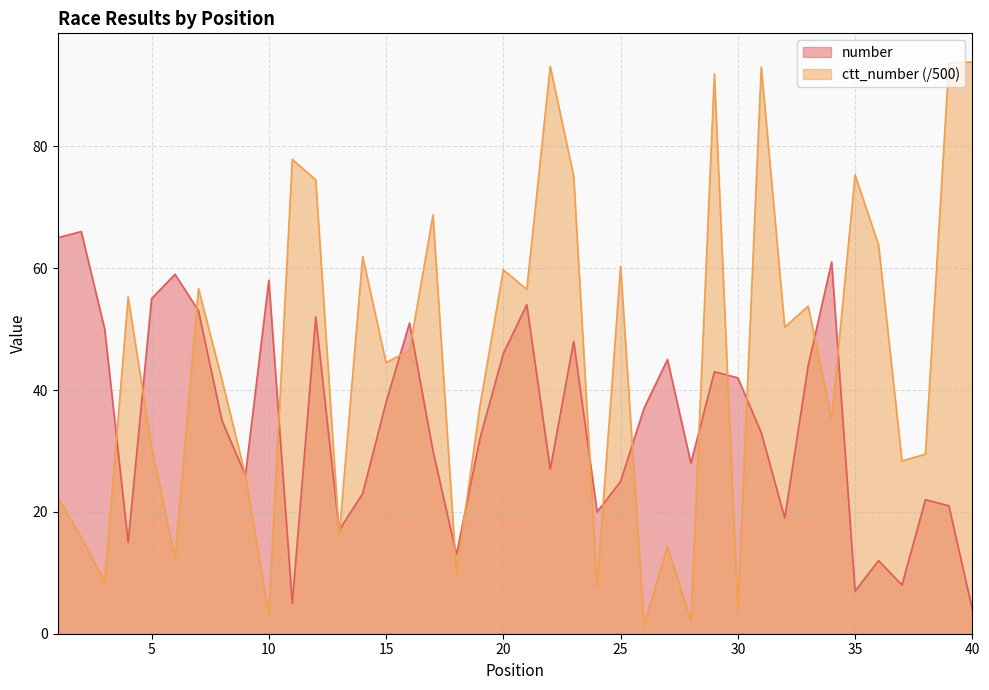

How many interior local valleys does the number series have?

11